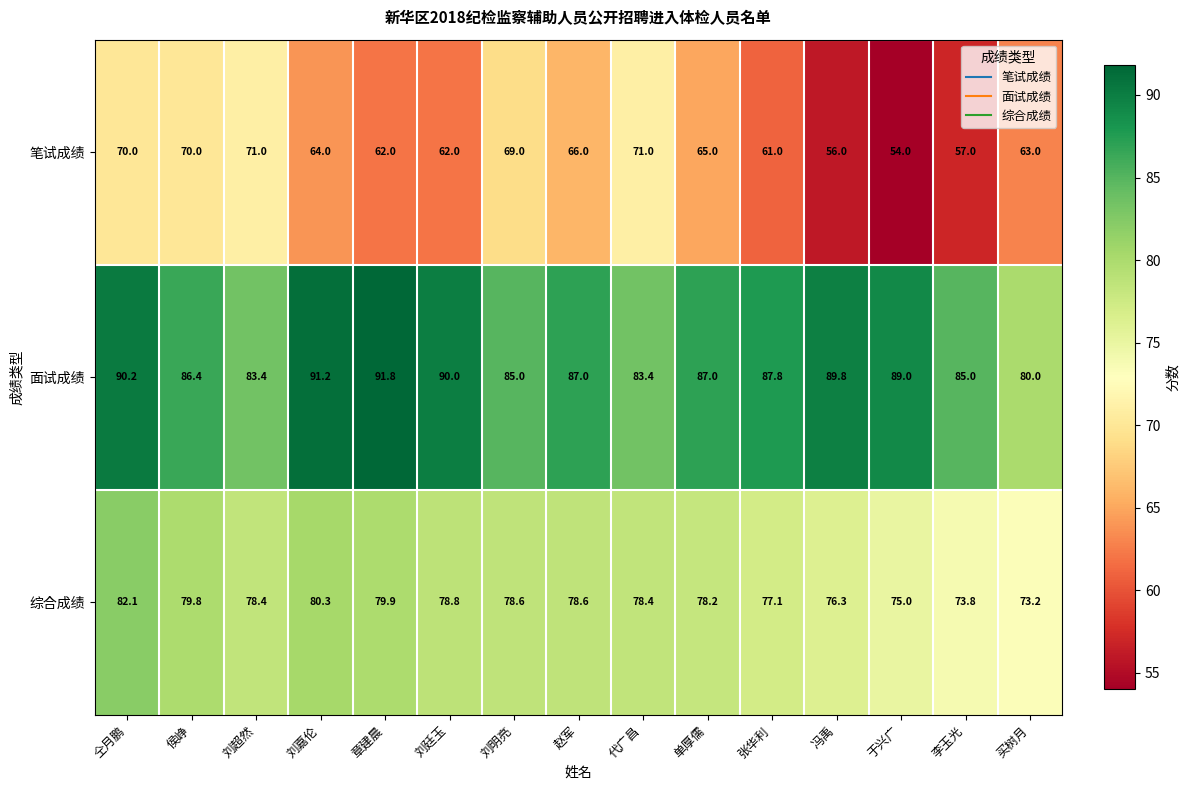

At which category is the sum across all series the highest?

仝月鹏